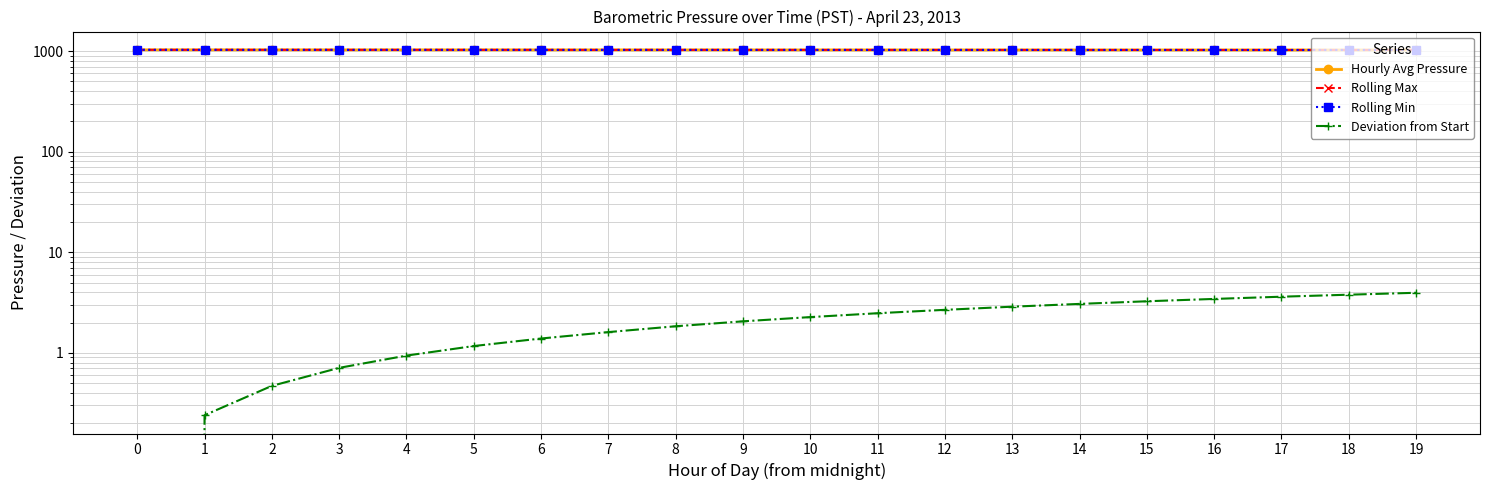

The value of Rolling Max at 11 is 1569.9. True or false?

False